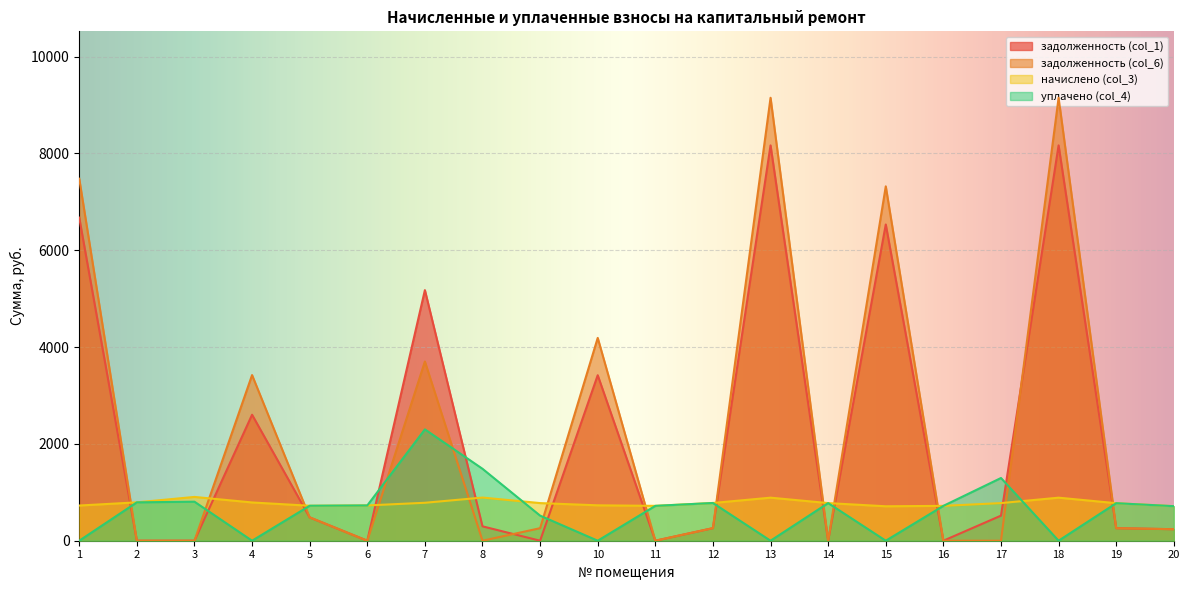

Which series ends up on top after the final intersection of начислено (col_3) and задолженность (col_6)?

начислено (col_3)